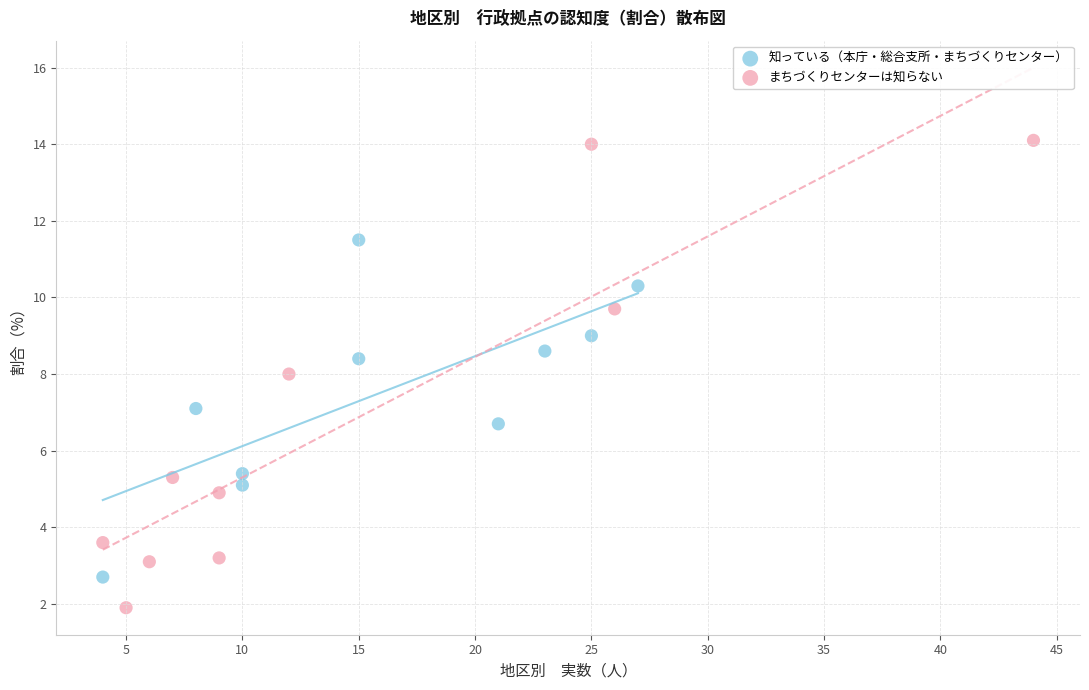

Which series reaches the maximum Y coordinate?

まちづくりセンターは知らない